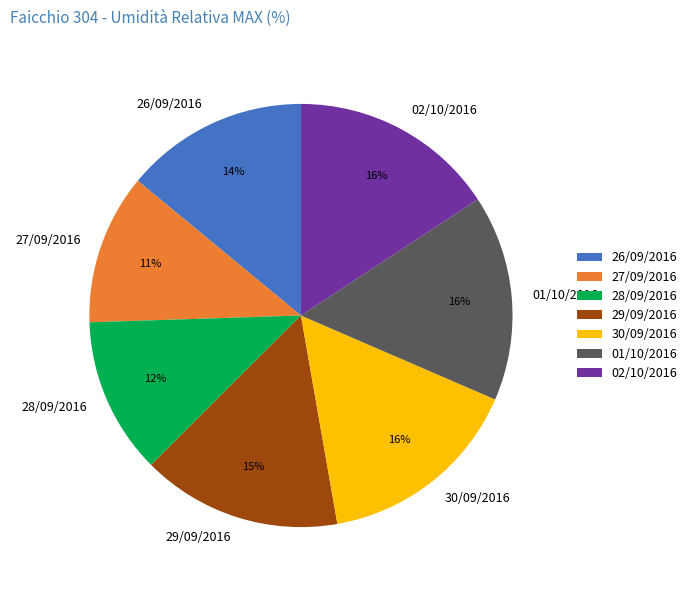

To the nearest percent, what is the average slice percentage?

14%